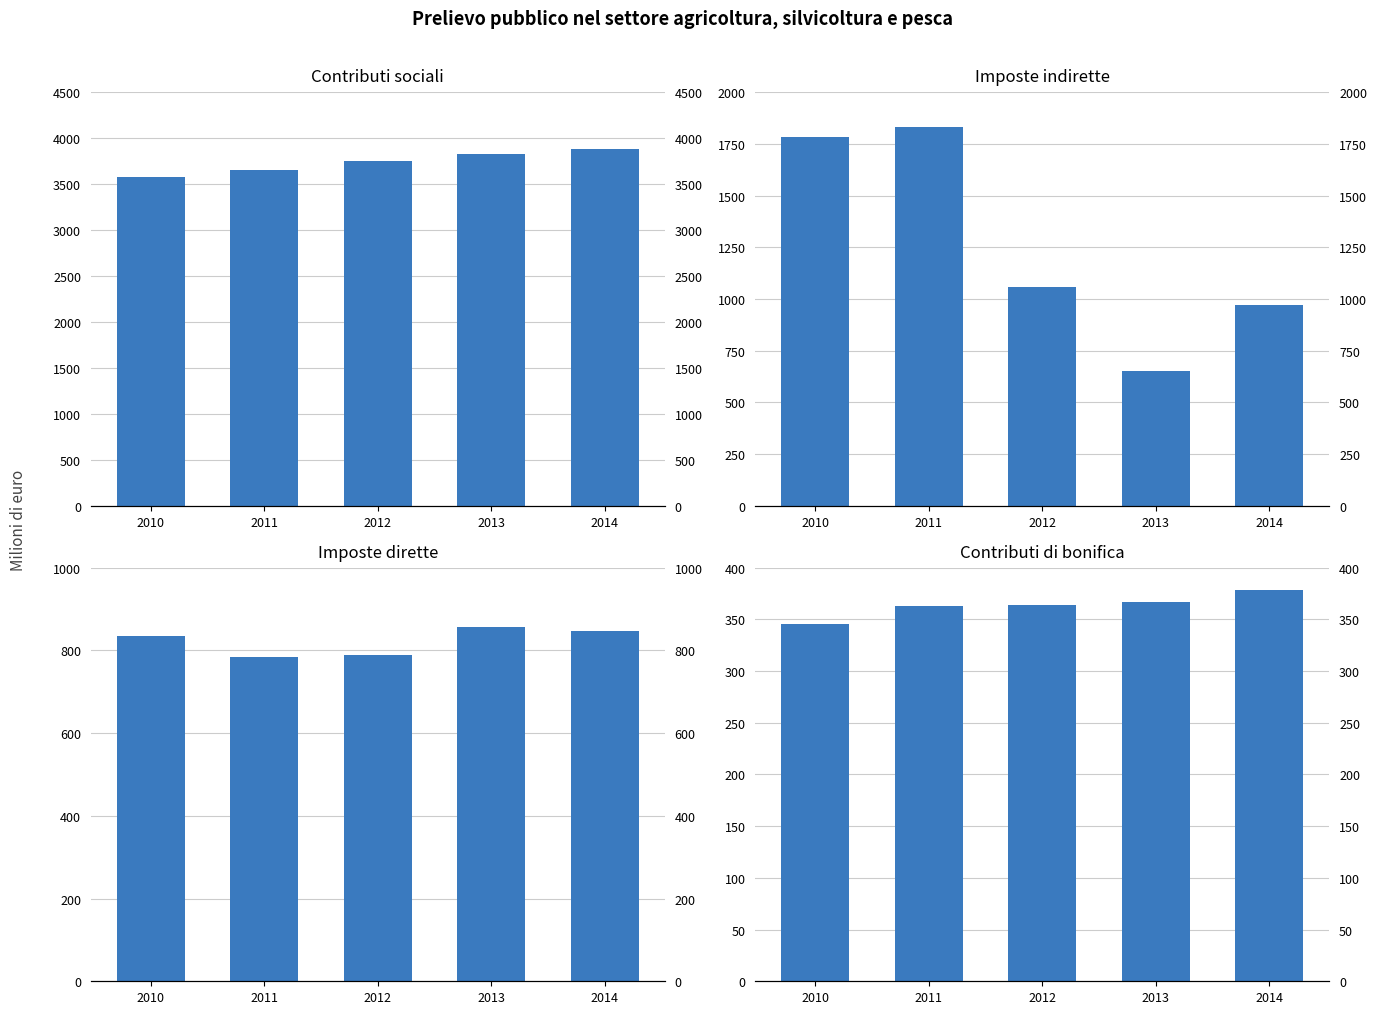

Reading left to right, extract all data points from this chart.

Contributi sociali: 2010=3574.2	2011=3651.6	2012=3751.3	2013=3830.3	2014=3887.9
Imposte indirette: 2010=1782.6	2011=1831.2	2012=1057.5	2013=653.1	2014=969.0
Imposte dirette: 2010=835.0	2011=784.7	2012=790.0	2013=857.6	2014=848.0
Contributi di bonifica: 2010=345.9	2011=362.8	2012=363.9	2013=366.6	2014=378.2